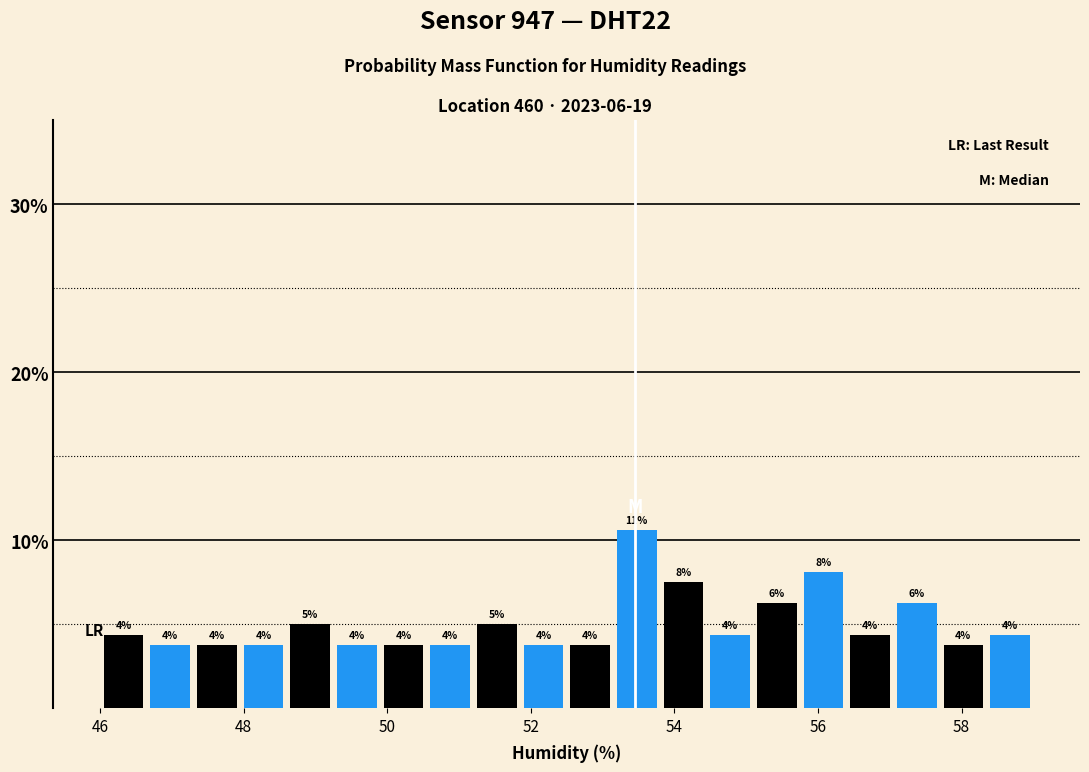

Read against the x-axis, roughly where is the centre of the tallest bar?

53.4